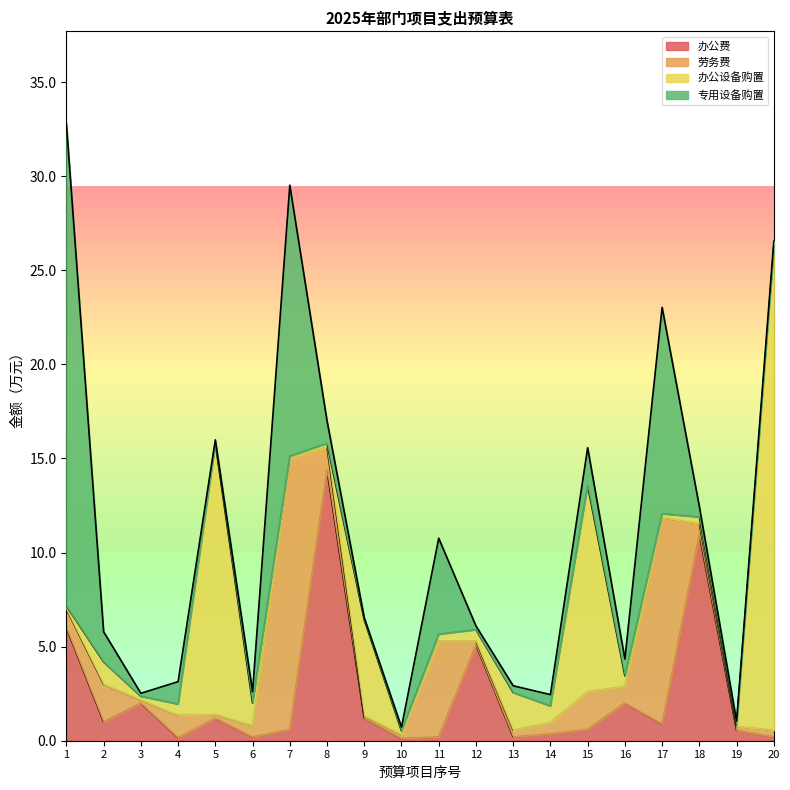

Does the chart display data point markers on the line(s)?

No